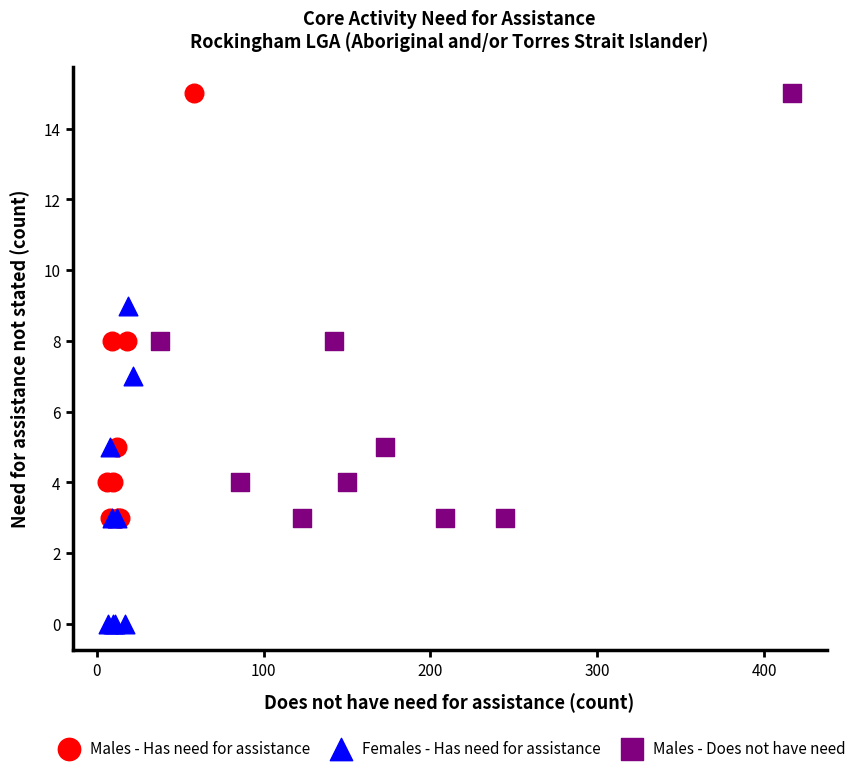

Which series reaches the minimum Y coordinate?

Females - Has need for assistance